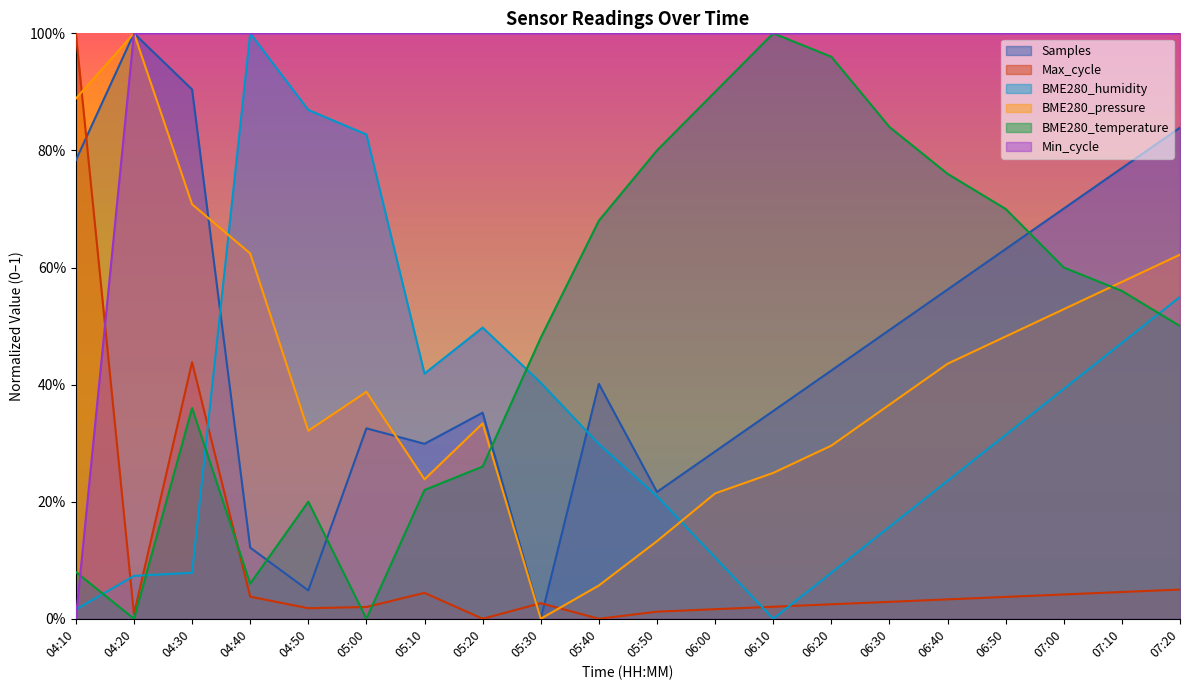

At 04:50, list the series in order from largest to smallest.

Min_cycle, BME280_humidity, BME280_pressure, BME280_temperature, Samples, Max_cycle